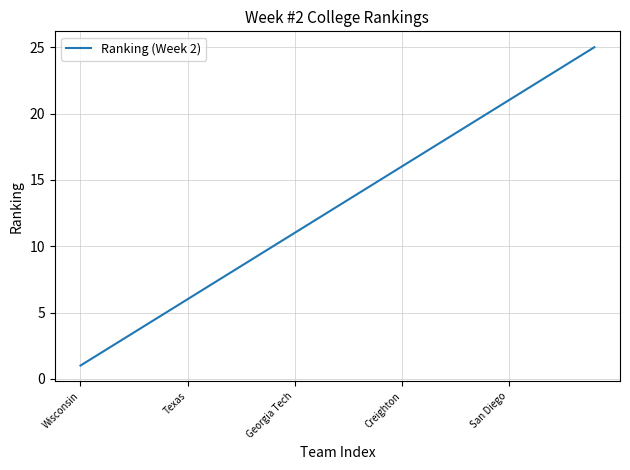

What is the greatest value displayed?

25